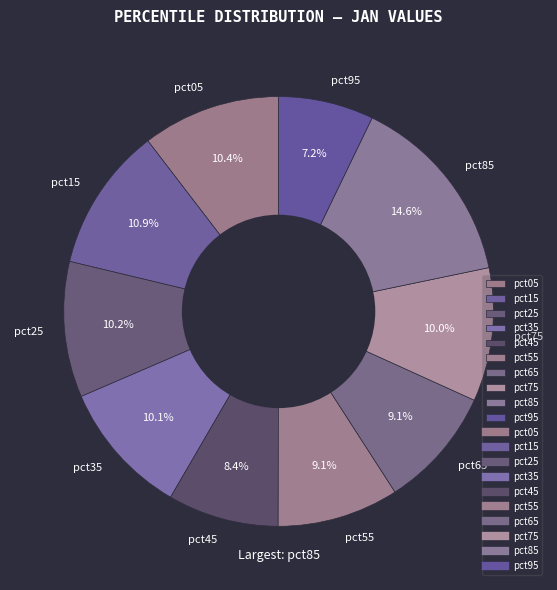

Between pct75 and pct95, which is larger?

pct75